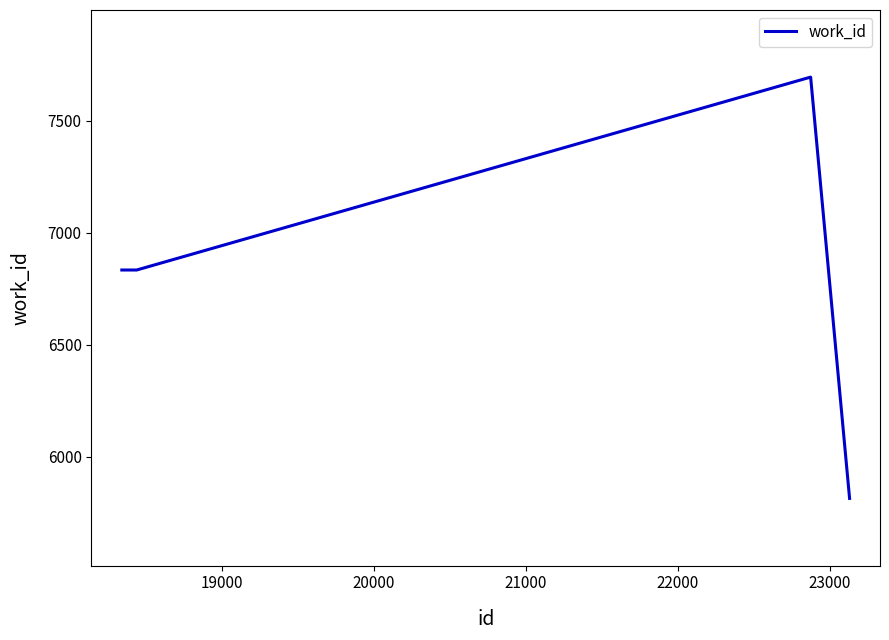

How many series are shown in this chart?

1